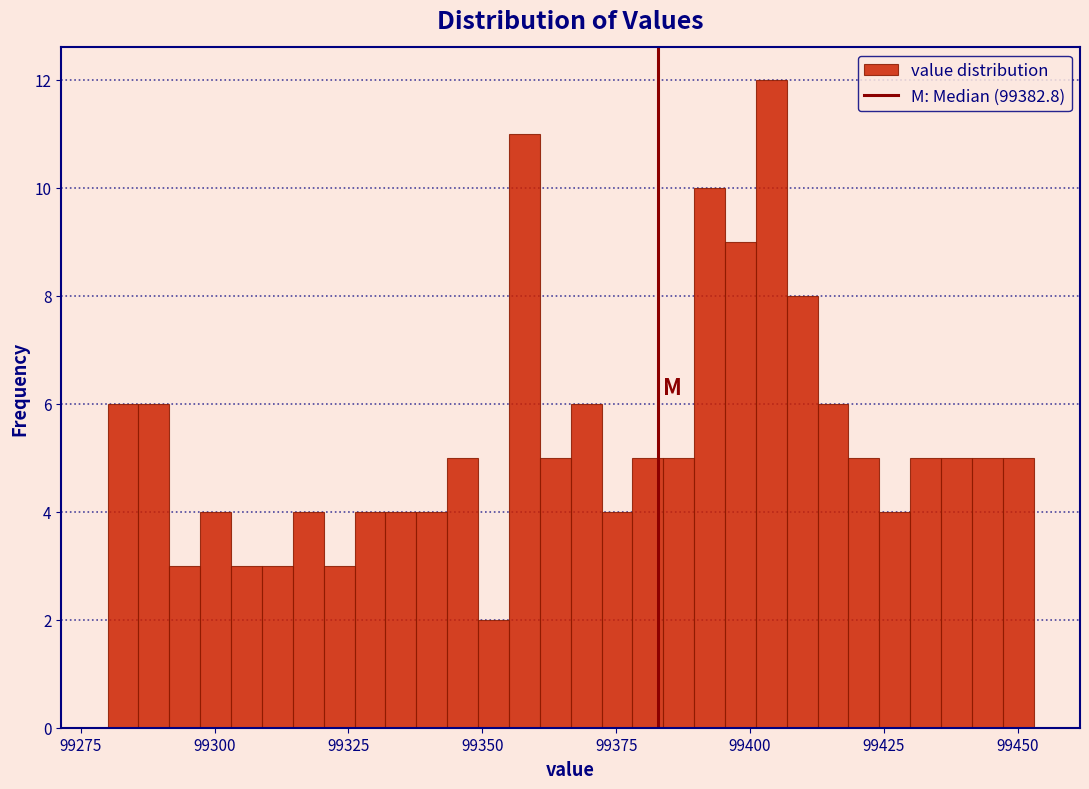

Read against the x-axis, roughly where is the centre of the tallest bar?

99405